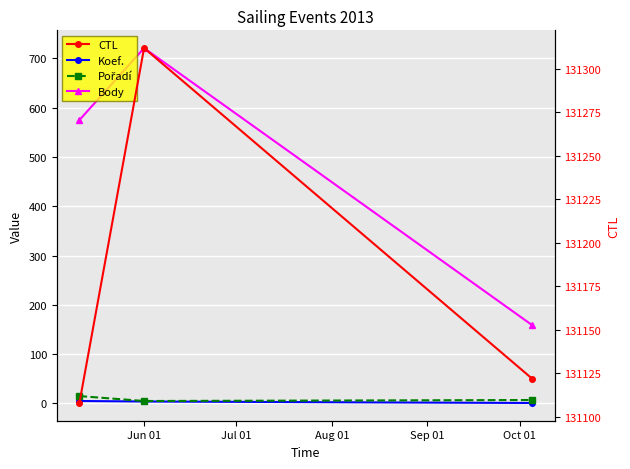

What is the difference between the highest and lowest values at Jun 01?

131308